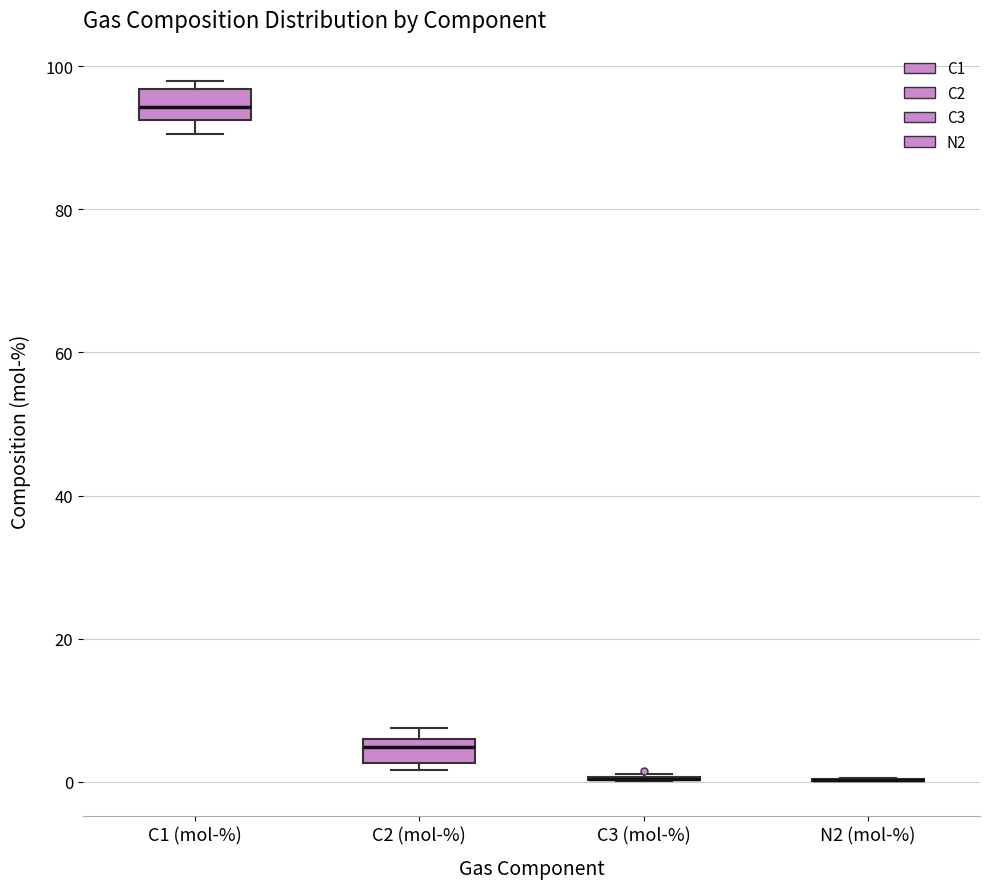

Reading left to right, transcribe this box plot: for each box, give where its median line is, the range the box spans, and where its two whiskers end, as read against the y-axis. The values are not printed on the chart, so give them approximately, as read against the axis.

C1 (mol-%): median 94, box 92 to 96, whiskers 90 to 98
C2 (mol-%): median 4, box 2 to 6, whiskers 2 (just below the box's lower edge) to 8
C3 (mol-%): box collapsed to a line at 0, whiskers 0 to 2
N2 (mol-%): box collapsed to a line at 0, whiskers 0 to 0